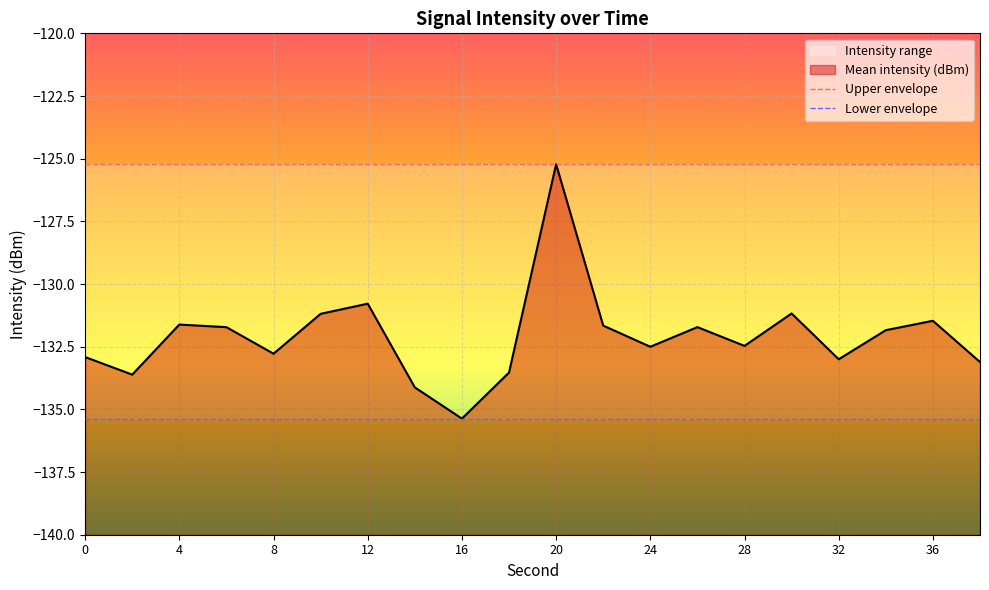

True or false: Lower envelope and Upper envelope cross at least once.

False